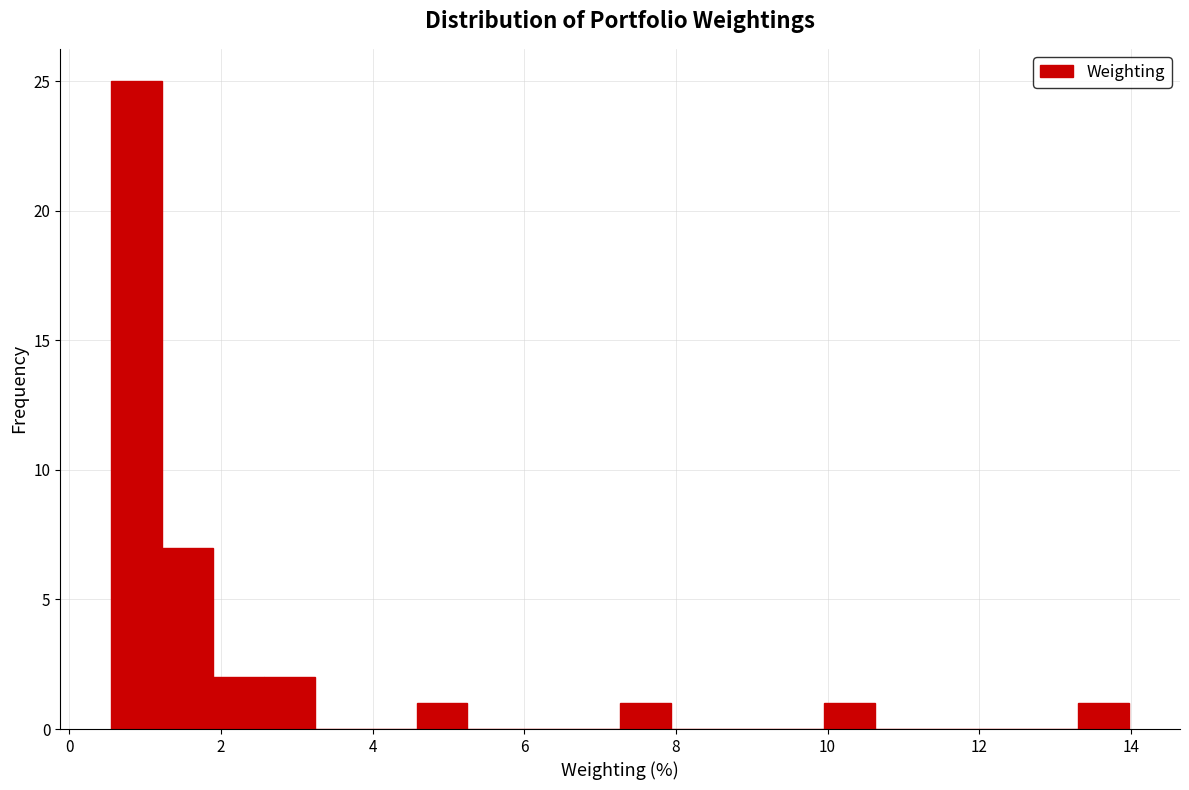

Read against the x-axis, roughly where is the centre of the tallest bar?

0.8